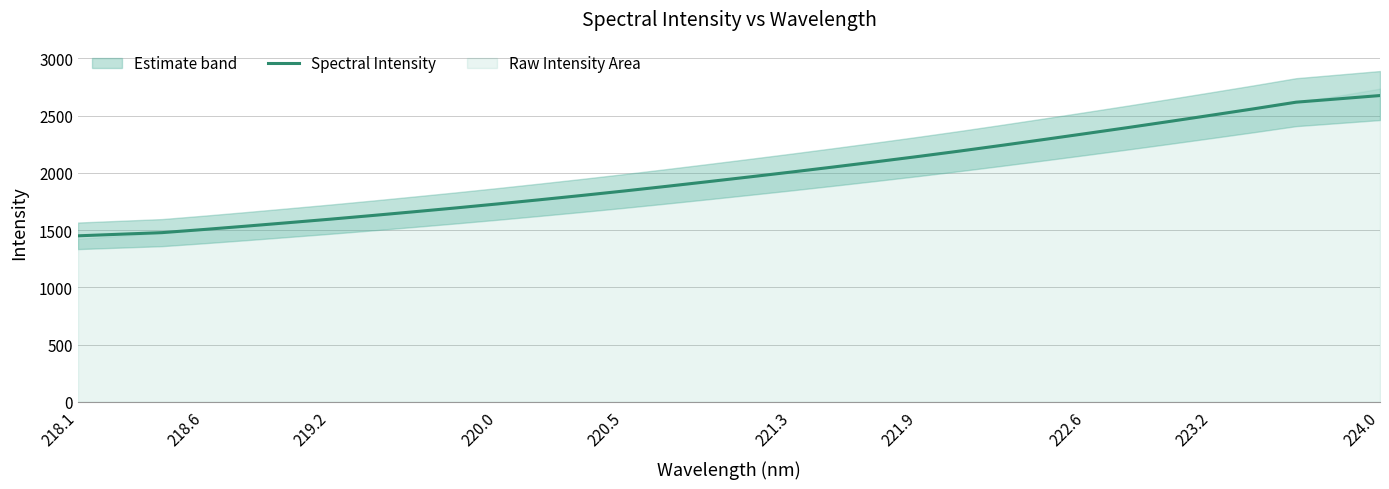

How many lines are shown in the chart?

1